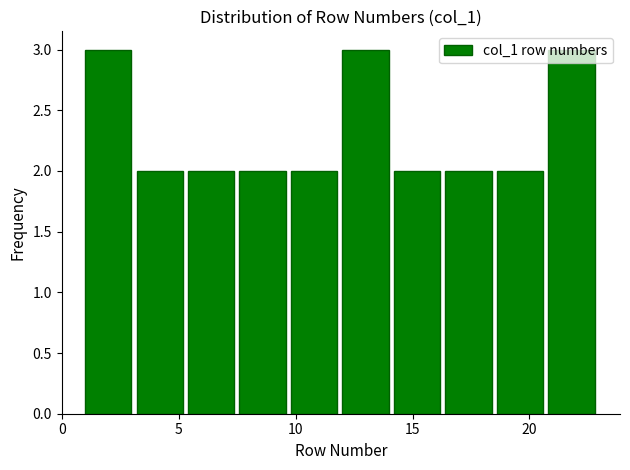

Reading left to right, list every bar in this chart as the range it spans on the x-axis followed by its height. Neither the bar edges nor the heights are printed on the chart, so give them approximately, as read against the axes.

1.0 to 3.2: 3
3.2 to 5.4: 2
5.4 to 7.6: 2
7.6 to 9.8: 2
9.8 to 12.0: 2
12.0 to 14.2: 3
14.2 to 16.4: 2
16.4 to 18.6: 2
18.6 to 20.8: 2
20.8 to 23.0: 3